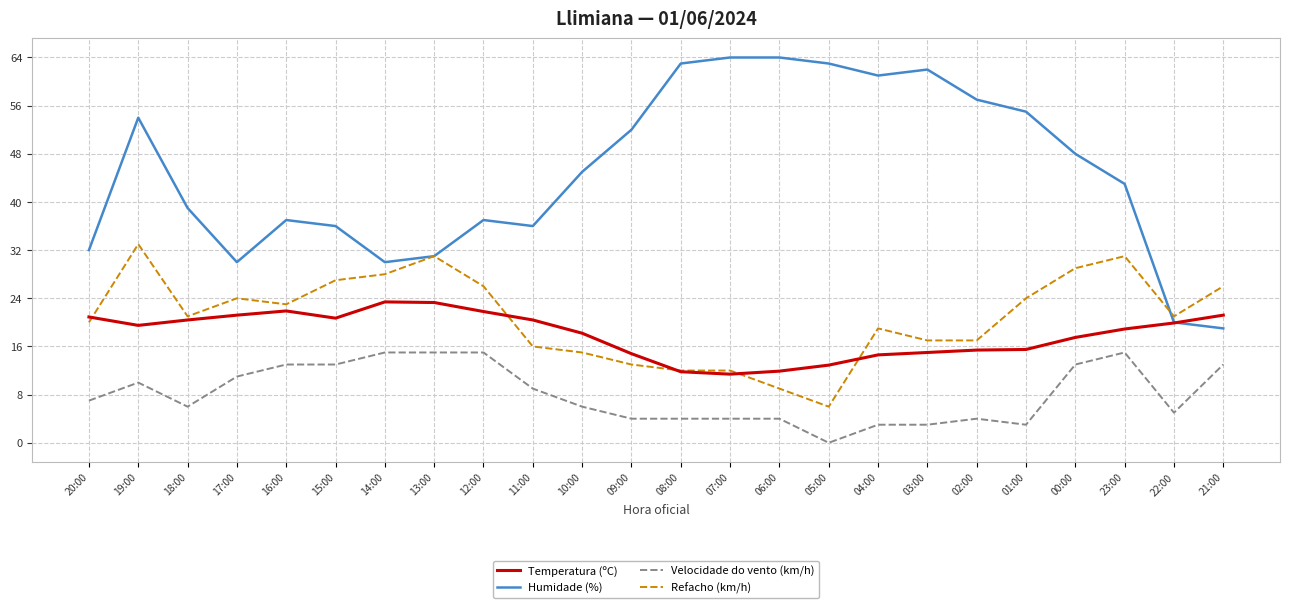

What is the sum of the Humidade (%) values at 07:00 and 04:00?

125.0